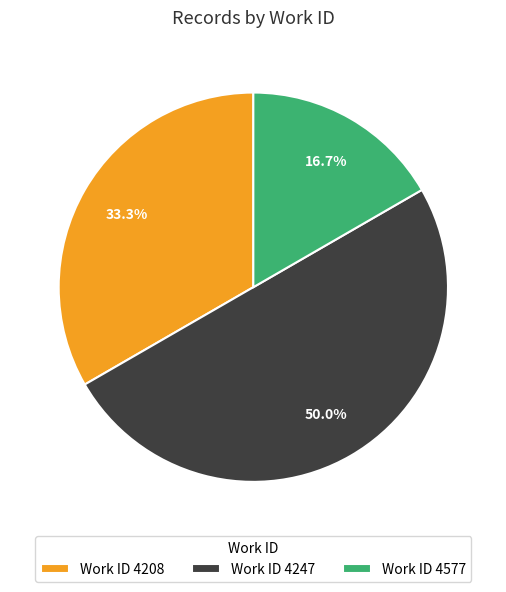

Rank the categories by value from lowest to highest.

Work ID 4577, Work ID 4208, Work ID 4247